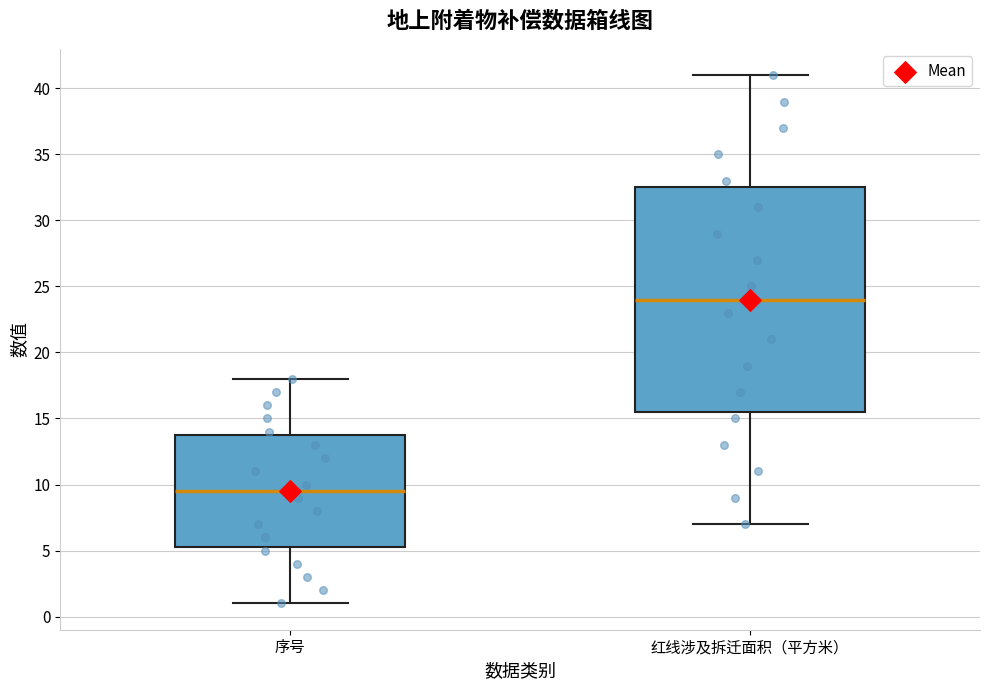

Where does the upper whisker of the box for 序号 end on the y-axis? The values are not printed on the chart, so give them approximately, as read against the axis.

18.0